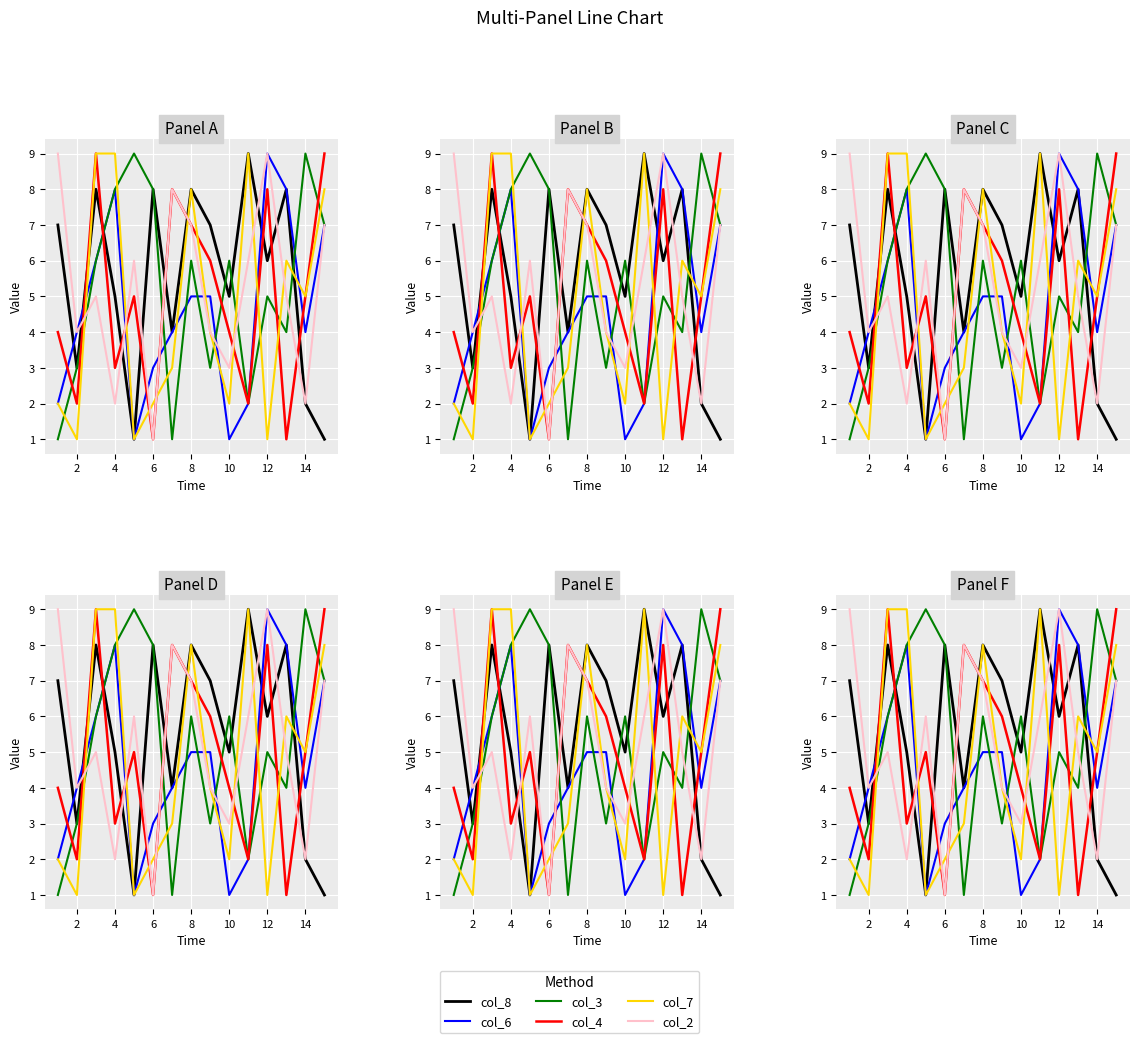

How many col_8 values are between 3 and 8?

11